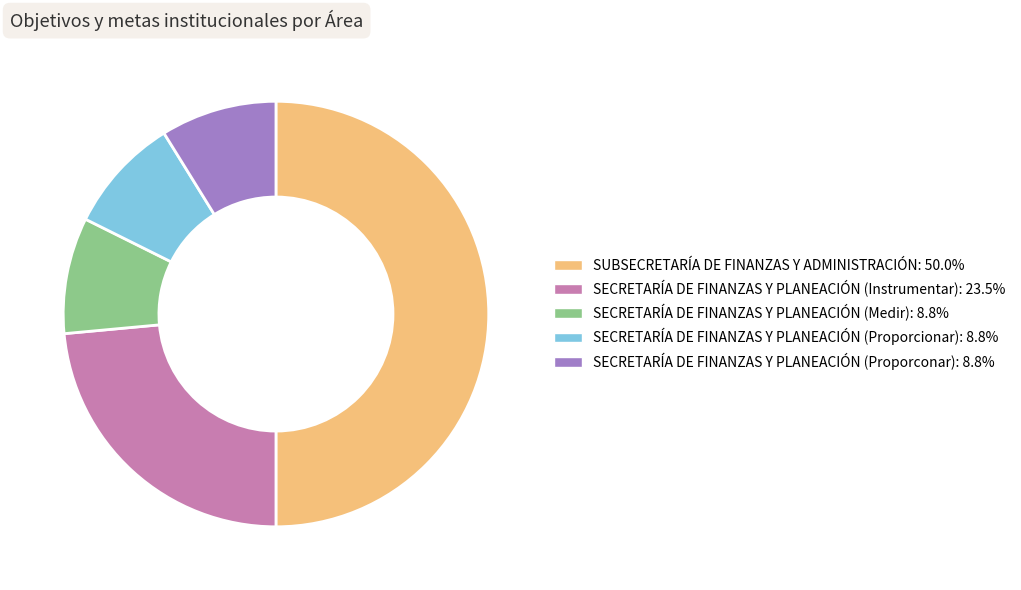

Do SECRETARÍA DE FINANZAS Y PLANEACIÓN (Proporcionar) and SECRETARÍA DE FINANZAS Y PLANEACIÓN (Proporconar) together represent more than half of the pie?

No